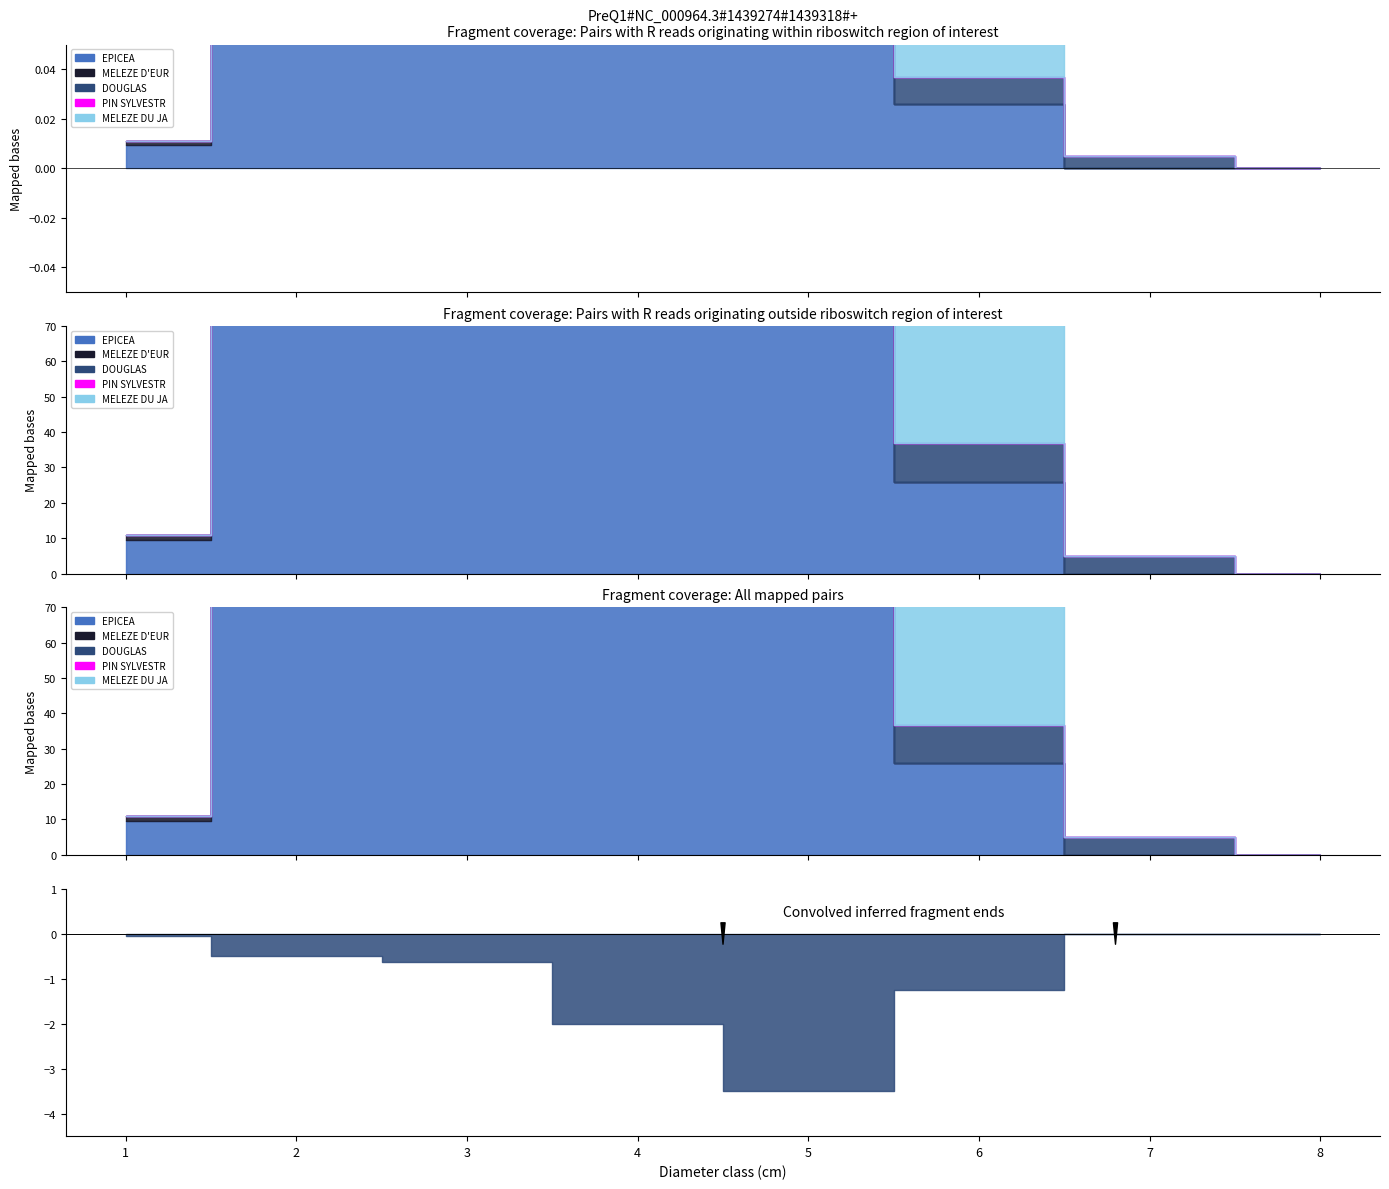

At 2, list the series in order from largest to smallest.

EPICEA, MELEZE D'EUROPE, PIN SYLVESTRE, DOUGLAS, MELEZE DU JAPON